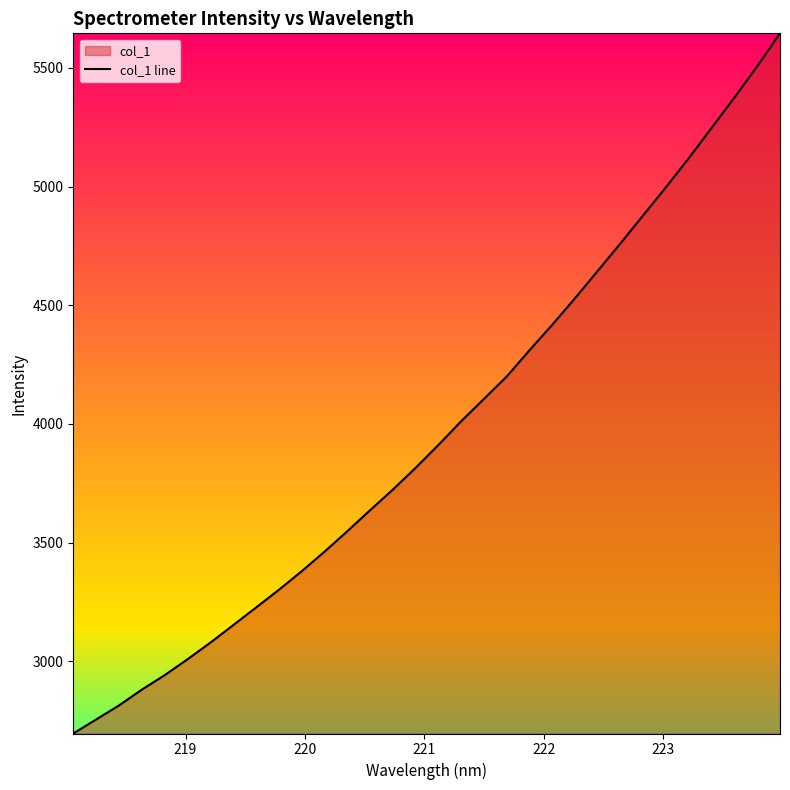

What is the difference between the maximum and minimum values?

2949.8